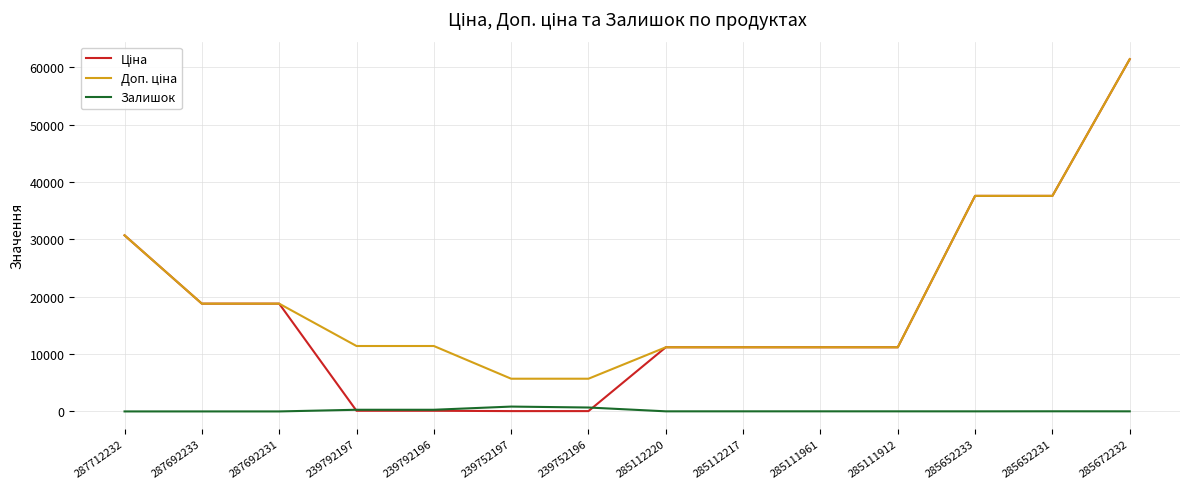

Is it true that Залишок equals 13.0 at 285652233?

True